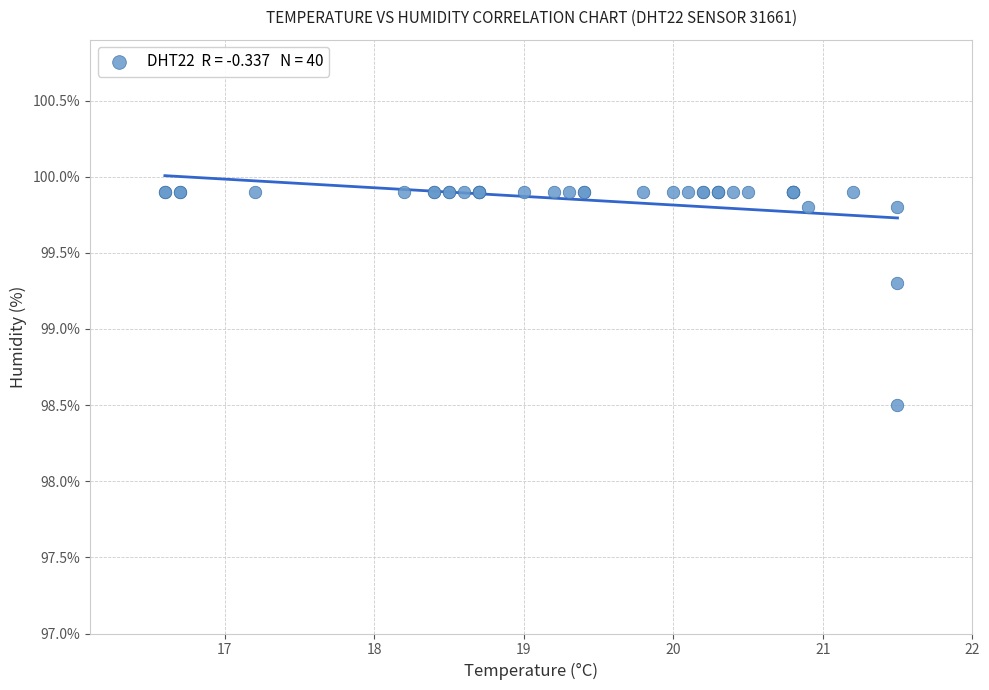

What Y value in the scatter plot is closest to 99?

99.3